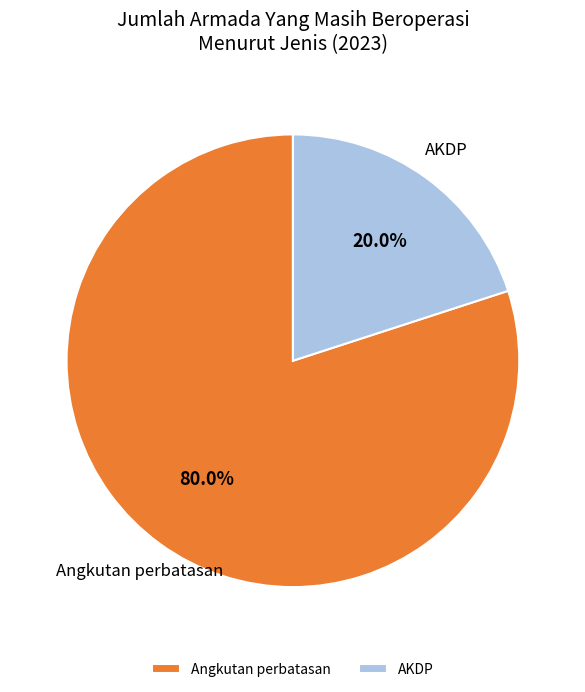

Count the number of slices in the pie.

2